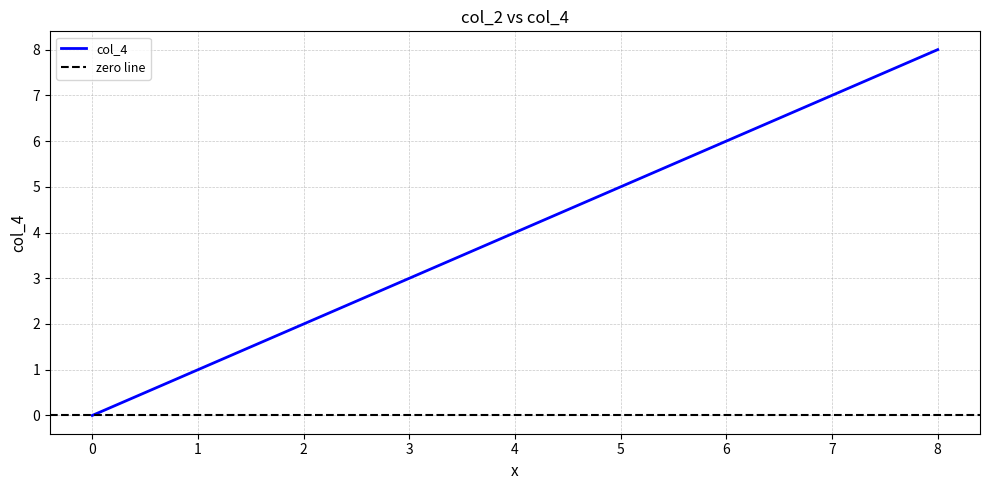

How many lines are shown in the chart?

1